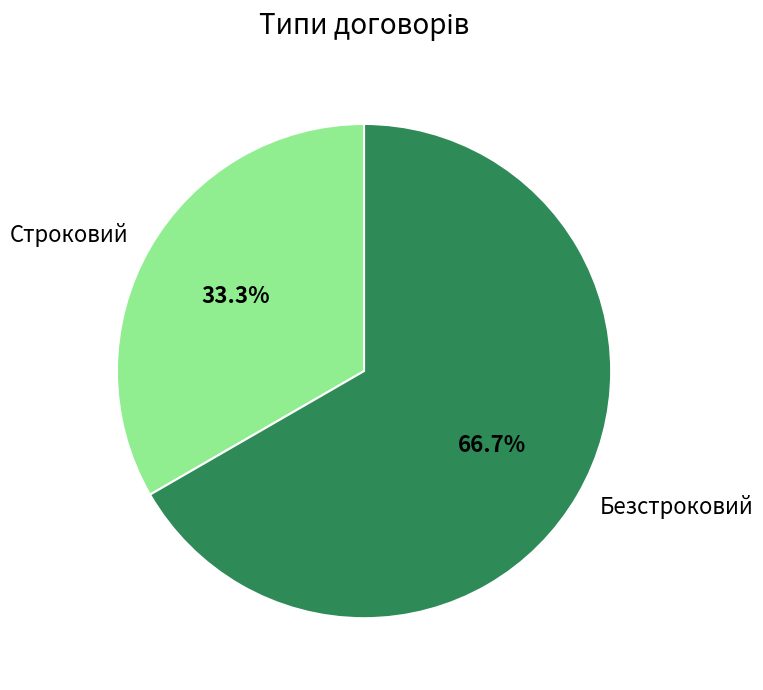

Is it true that Безстроковий is 67% of the pie?

True